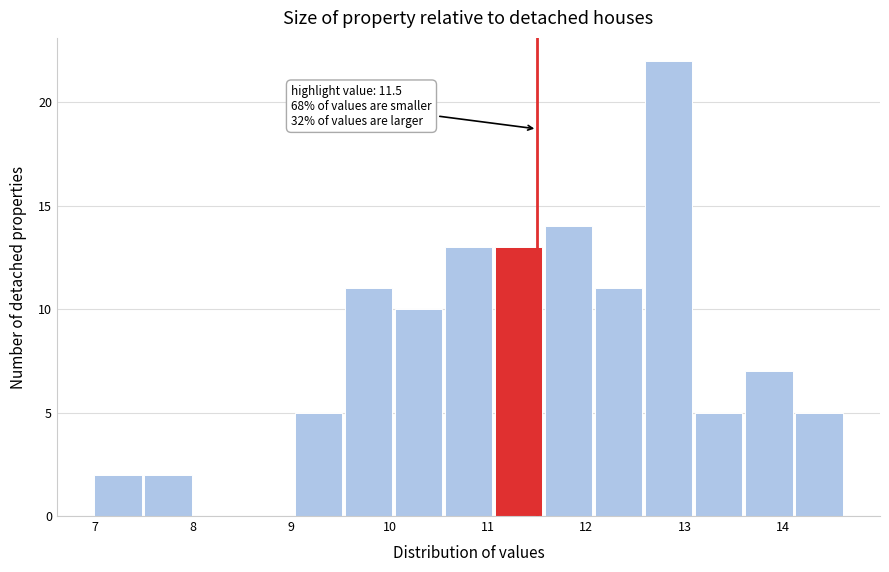

Which range on the x-axis has the tallest bar?

12.6 to 13.1